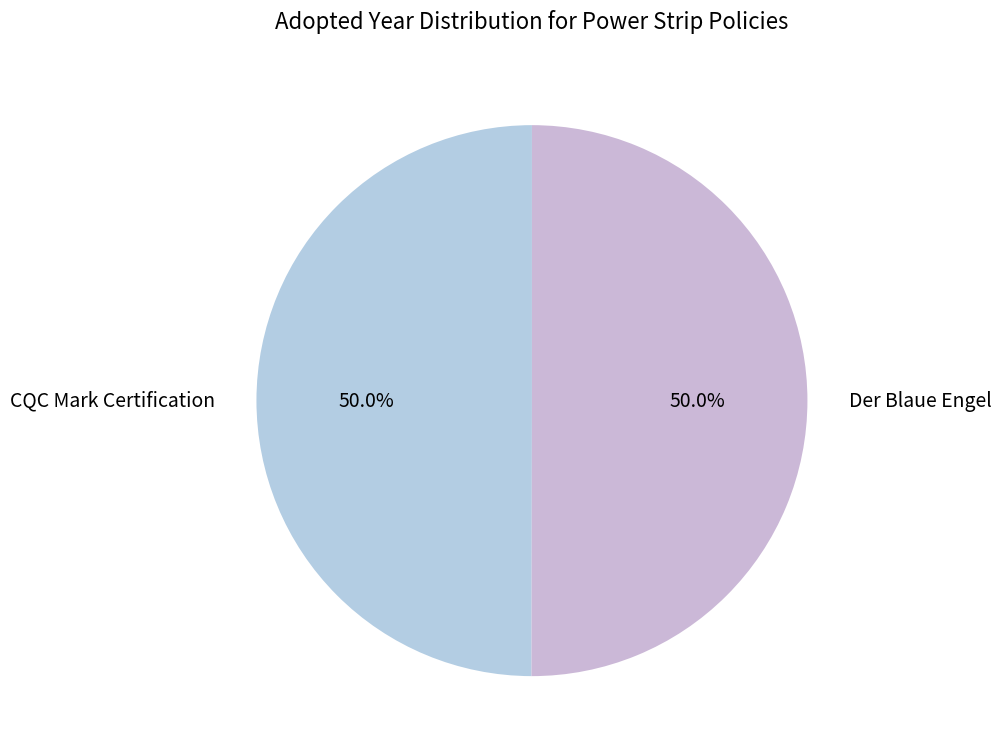

Approximately how many times larger is the value at CQC Mark Certification compared to Der Blaue Engel?

1.0